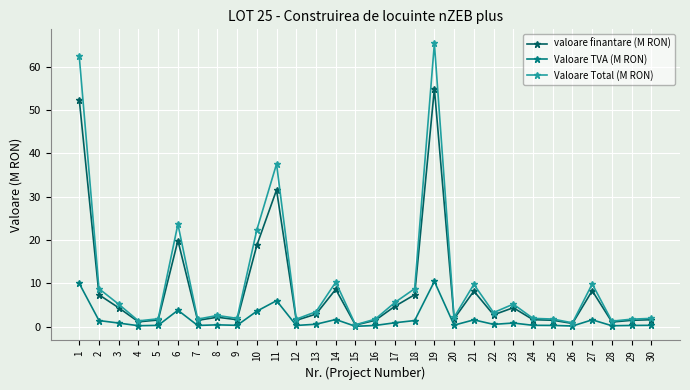

What is the spread (max minus min) of values at 10?

18.8